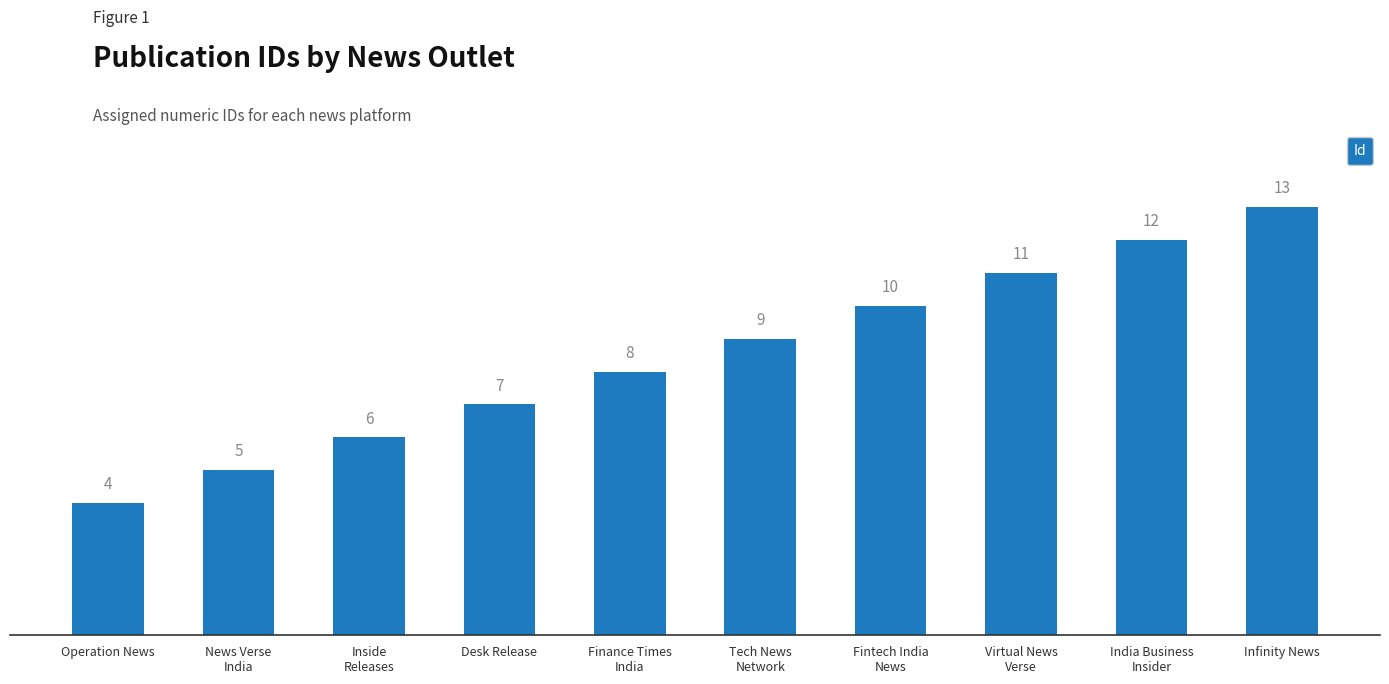

List the labels in order of value, largest first.

Infinity News, India Business
Insider, Virtual News
Verse, Fintech India
News, Tech News
Network, Finance Times
India, Desk Release, Inside
Releases, News Verse
India, Operation News